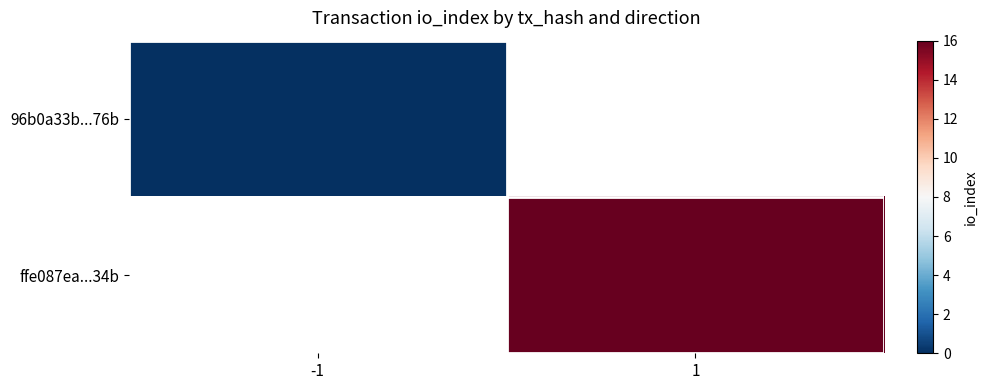

Which category has the highest value in the ffe087ea...34b series?

-1